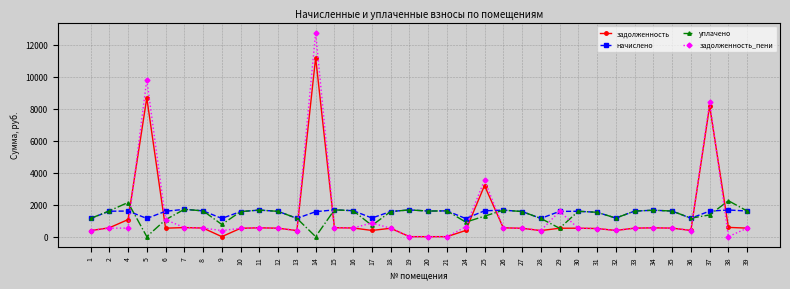

At how many categories does at least one series exceed 7239?

3